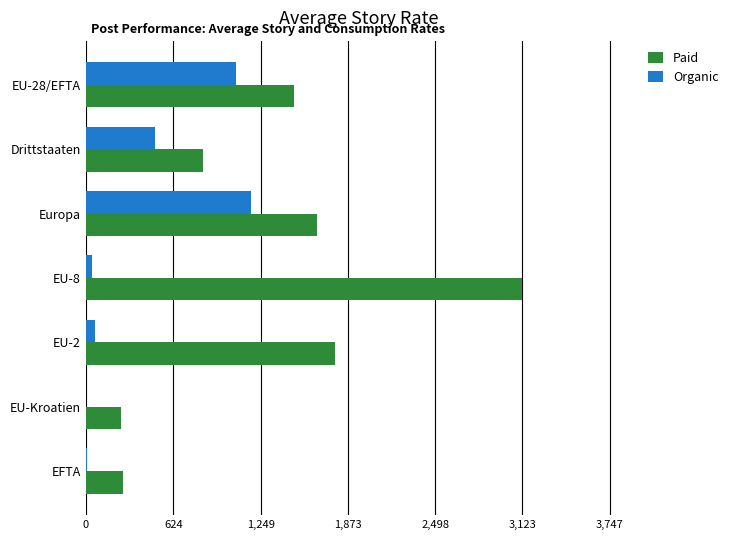

What are all the series names shown in the legend?

Paid, Organic